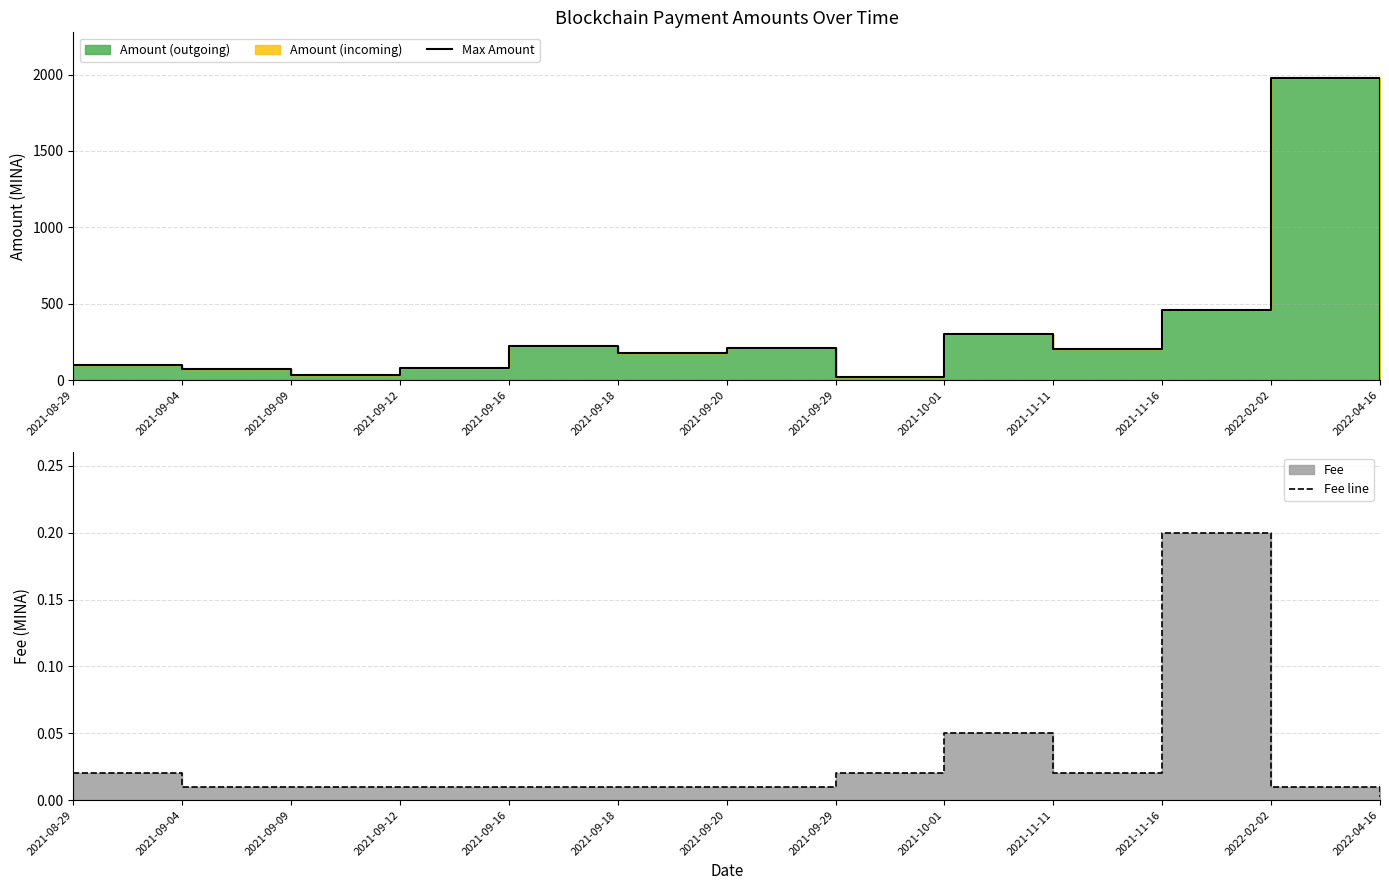

Which series has the largest range (max minus min)?

Max Amount